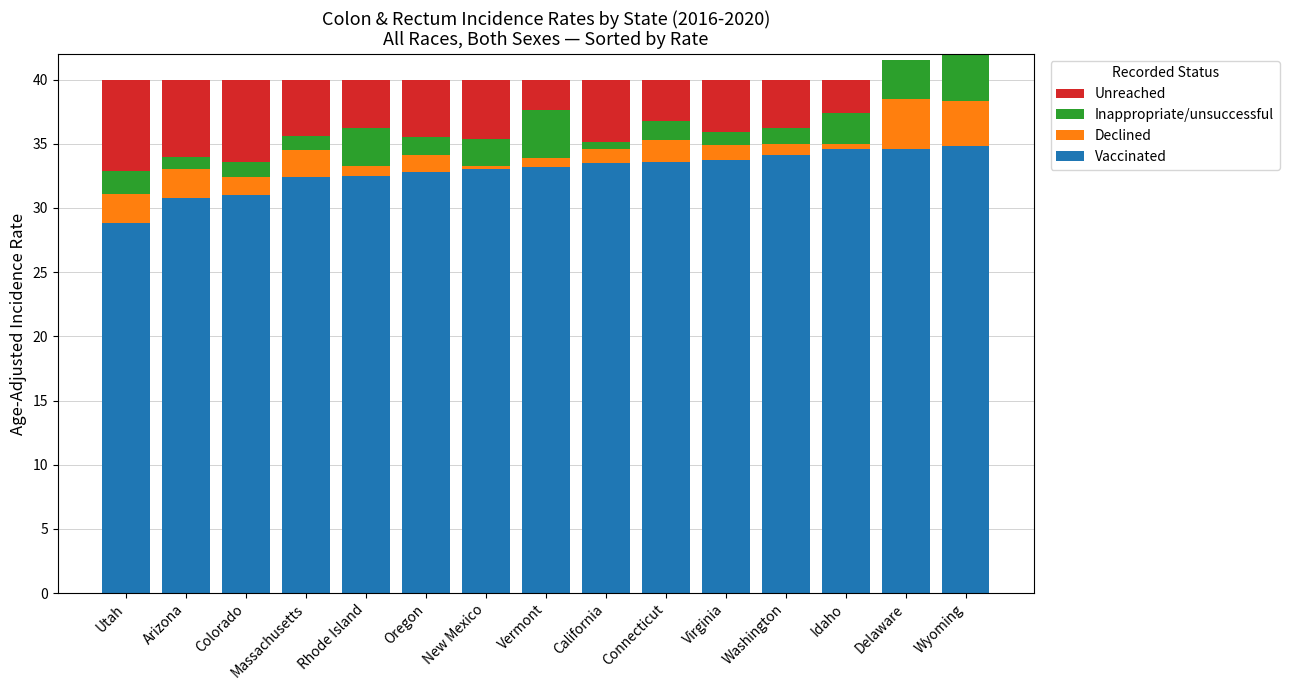

What is the approximate value of Vaccinated at Washington?

34.1